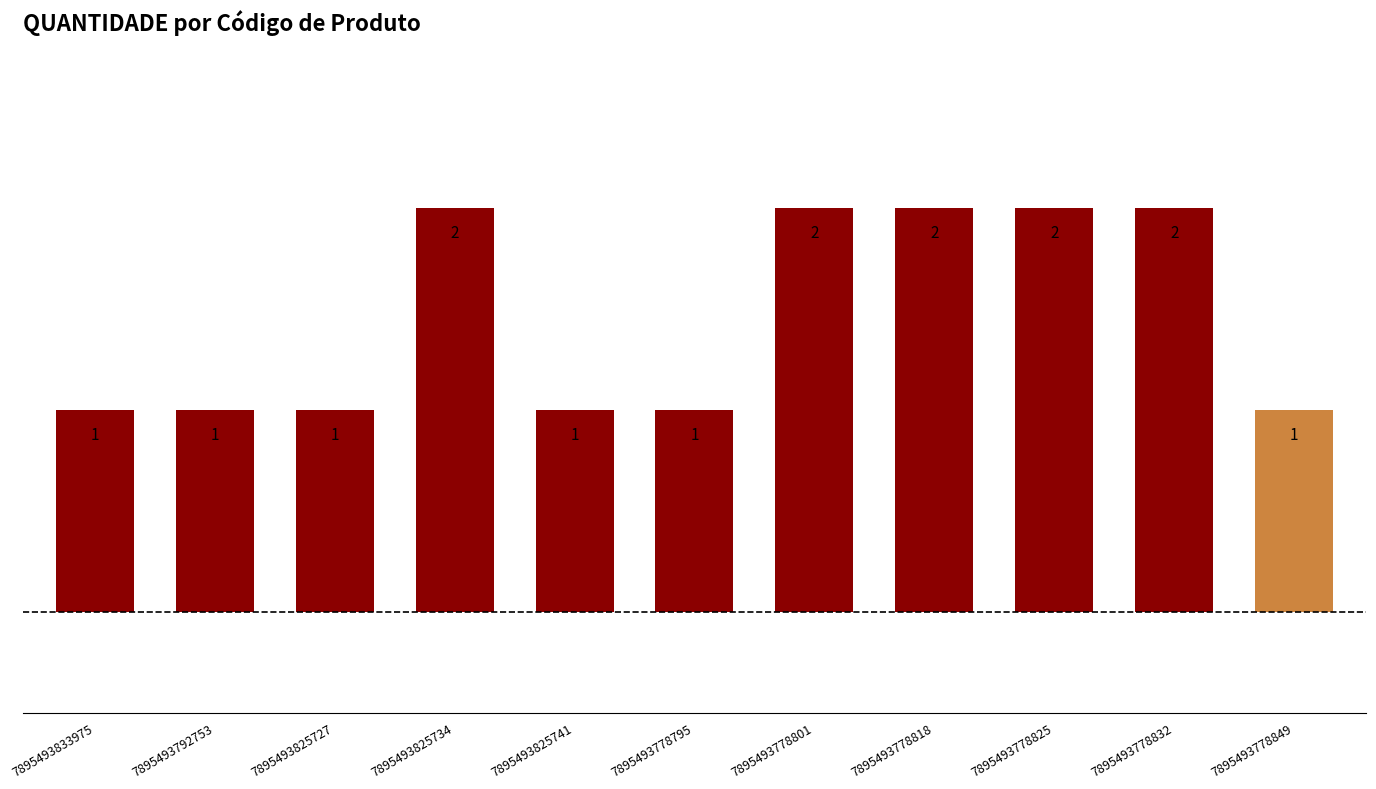

Is it true that the value at 7895493792753 is 2?

False